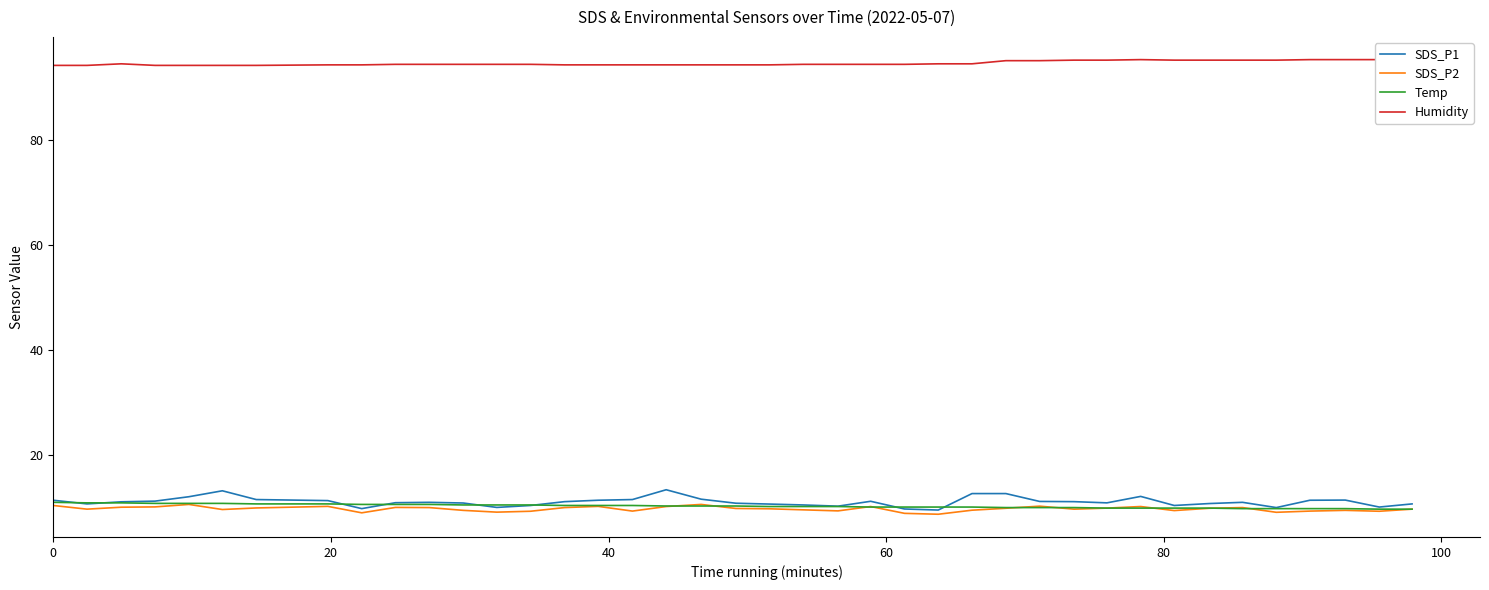

What is the minimum value for SDS_P2?

8.6